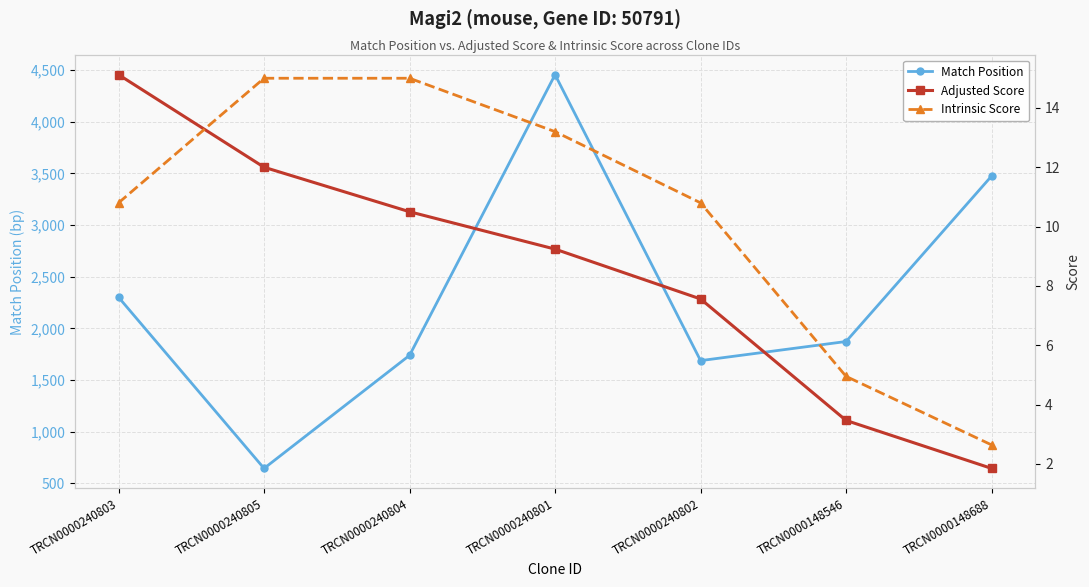

What is the difference between the Adjusted Score values at TRCN0000148546 and TRCN0000240804?

7.0